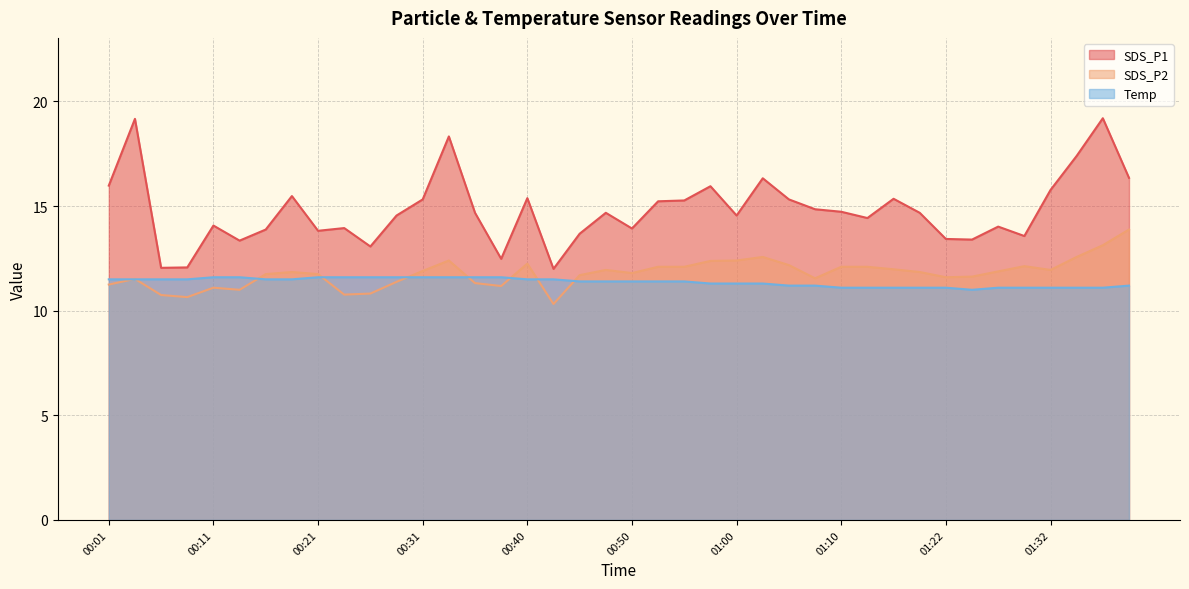

Does the chart display data point markers on the line(s)?

No